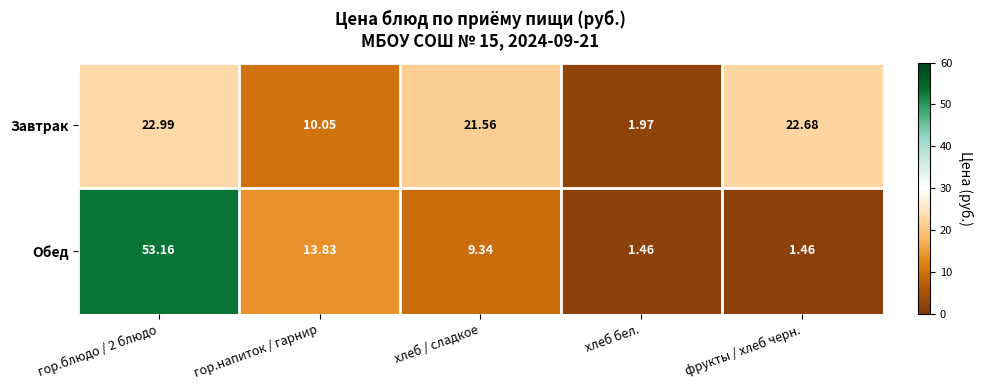

How many series are shown in this chart?

2